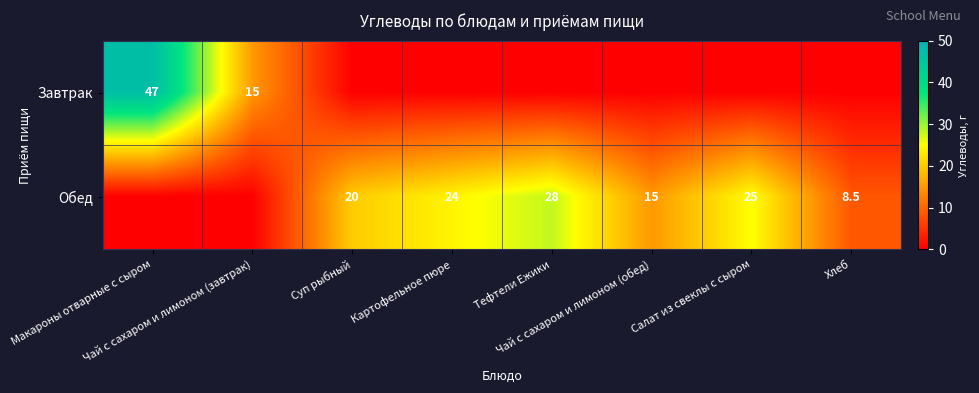

How many values in the Обед series exceed 20?

3